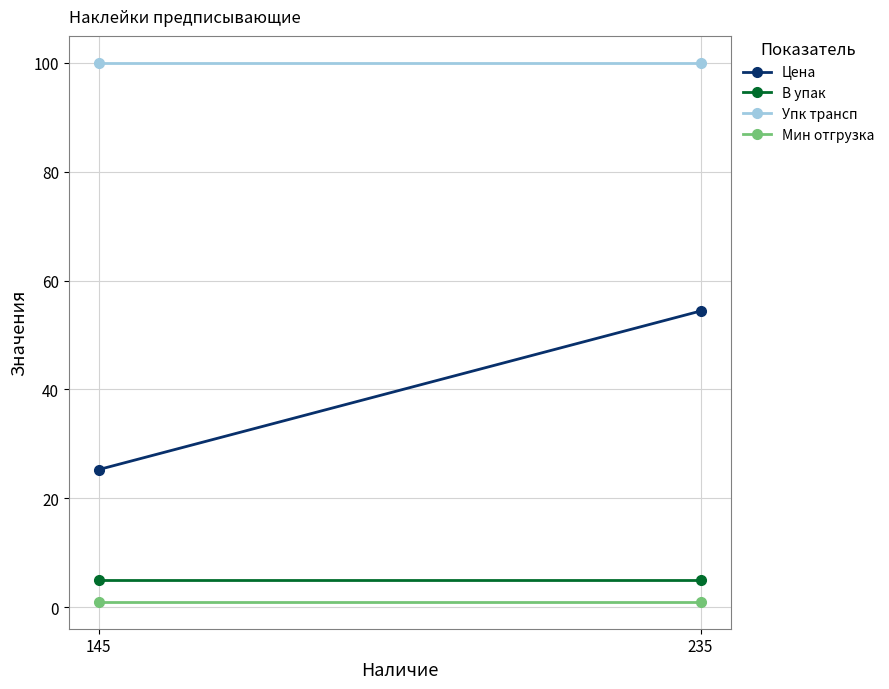

How many categories are shown in the chart?

2